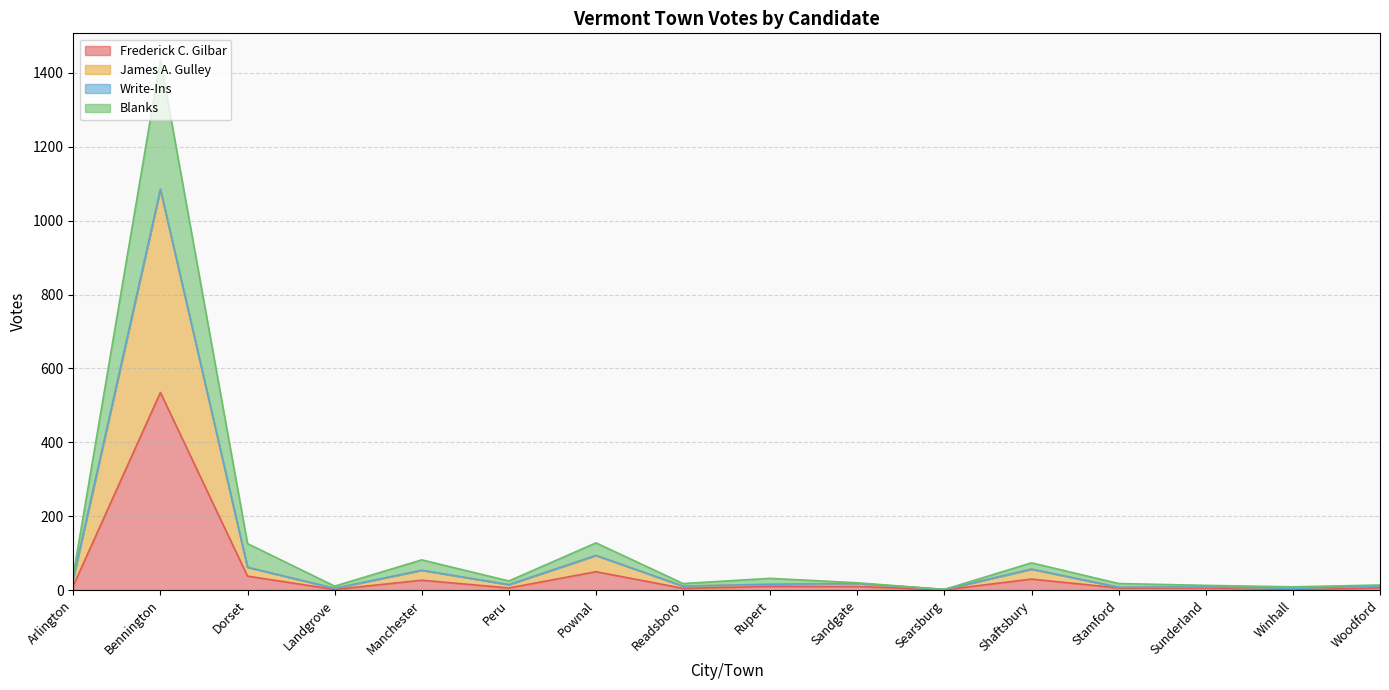

What are all the series names shown in the legend?

Frederick C. Gilbar, James A. Gulley, Write-Ins, Blanks